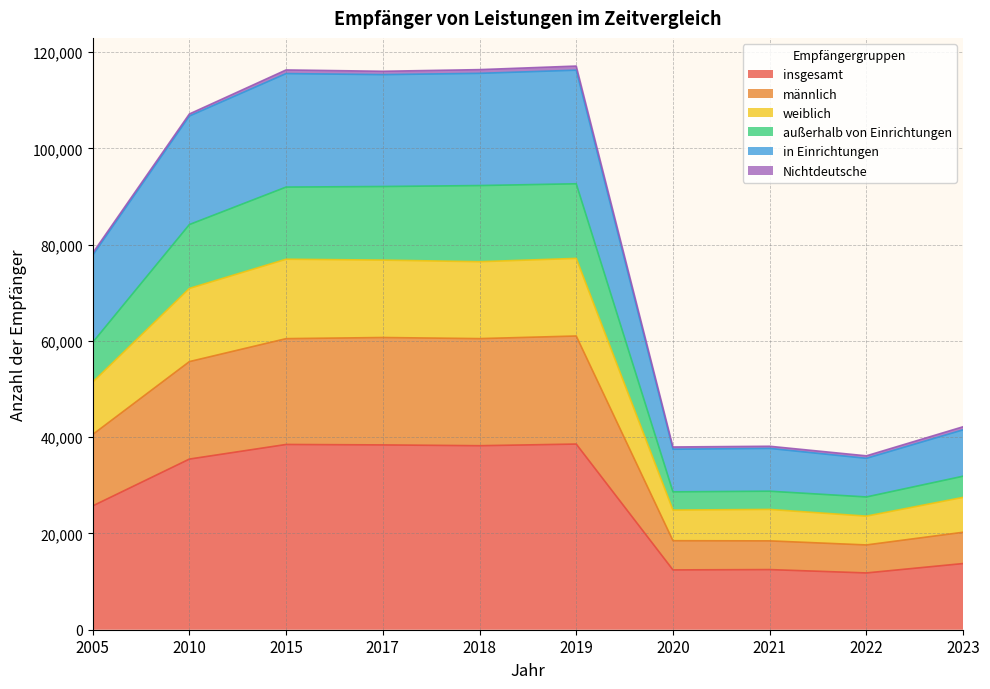

Does the chart display data point markers on the line(s)?

No